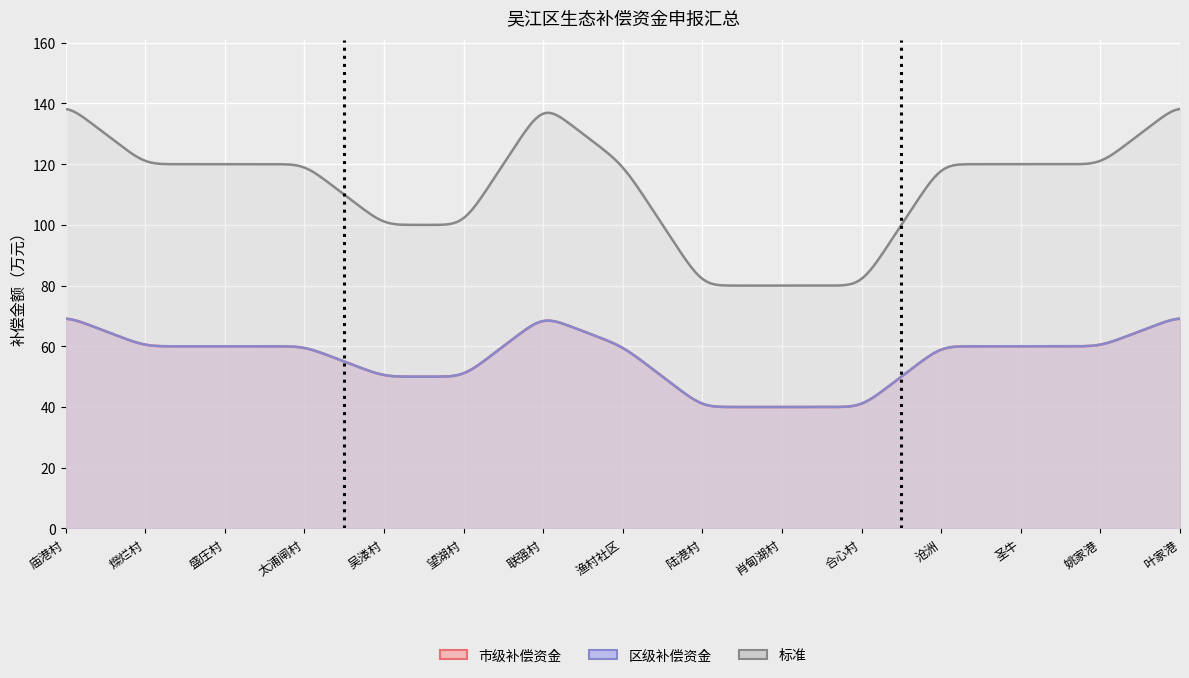

What is the smallest value displayed?

40